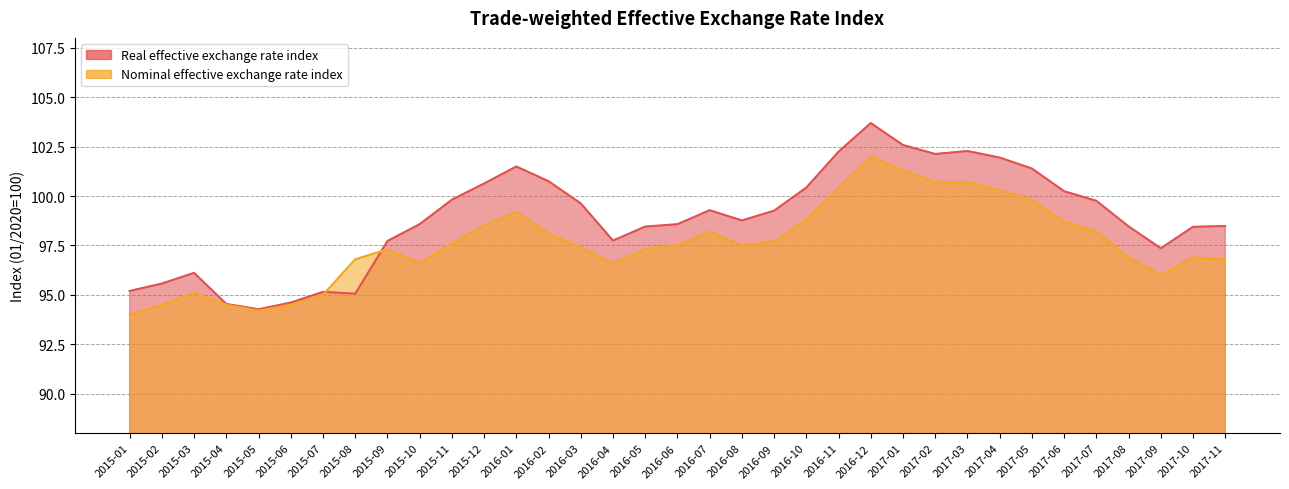

Between which two adjacent categories do Real effective exchange rate index and Nominal effective exchange rate index first intersect?

2015-07 and 2015-08